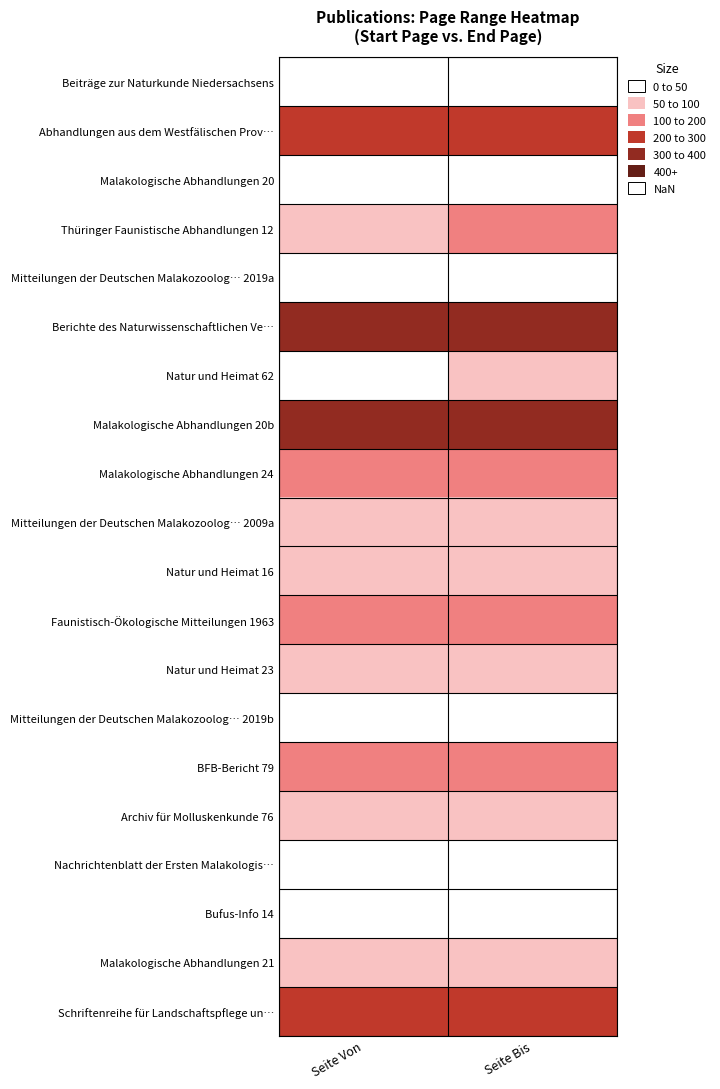

Reading right to left, list all the values displayed in this chart.

Beiträge zur Naturkunde Niedersachsens: Seite Bis=0	Seite Von=0
Abhandlungen aus dem Westfälischen Prov…: Seite Bis=3	Seite Von=3
Malakologische Abhandlungen 20: Seite Bis=0	Seite Von=0
Thüringer Faunistische Abhandlungen 12: Seite Bis=2	Seite Von=1
Mitteilungen der Deutschen Malakozoolog… 2019a: Seite Bis=0	Seite Von=0
Berichte des Naturwissenschaftlichen Ve…: Seite Bis=4	Seite Von=4
Natur und Heimat 62: Seite Bis=1	Seite Von=0
Malakologische Abhandlungen 20b: Seite Bis=4	Seite Von=4
Malakologische Abhandlungen 24: Seite Bis=2	Seite Von=2
Mitteilungen der Deutschen Malakozoolog… 2009a: Seite Bis=1	Seite Von=1
Natur und Heimat 16: Seite Bis=1	Seite Von=1
Faunistisch-Ökologische Mitteilungen 1963: Seite Bis=2	Seite Von=2
Natur und Heimat 23: Seite Bis=1	Seite Von=1
Mitteilungen der Deutschen Malakozoolog… 2019b: Seite Bis=0	Seite Von=0
BFB-Bericht 79: Seite Bis=2	Seite Von=2
Archiv für Molluskenkunde 76: Seite Bis=1	Seite Von=1
Nachrichtenblatt der Ersten Malakologis…: Seite Bis=0	Seite Von=0
Bufus-Info 14: Seite Bis=0	Seite Von=0
Malakologische Abhandlungen 21: Seite Bis=1	Seite Von=1
Schriftenreihe für Landschaftspflege un…: Seite Bis=3	Seite Von=3